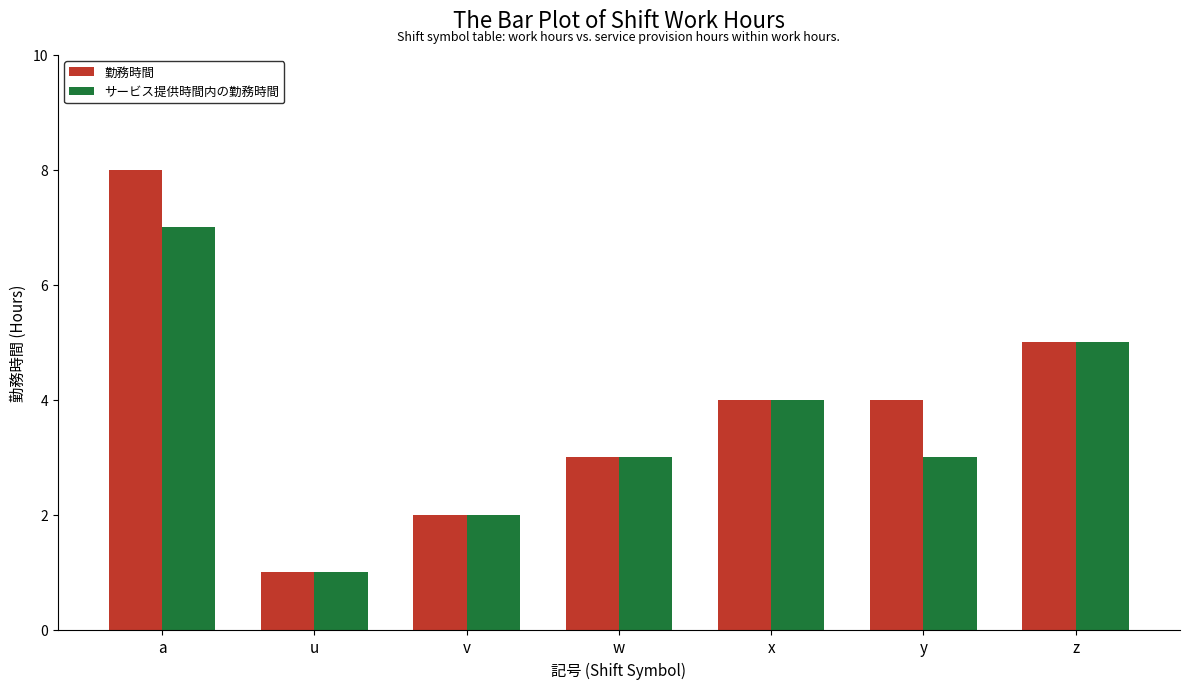

Count the サービス提供時間内の勤務時間 values in the range 2 to 5.

5